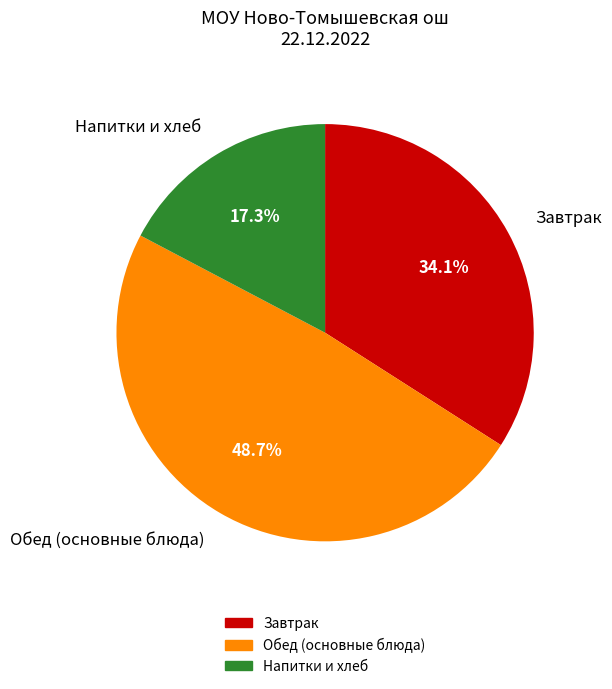

Count the number of slices in the pie.

3